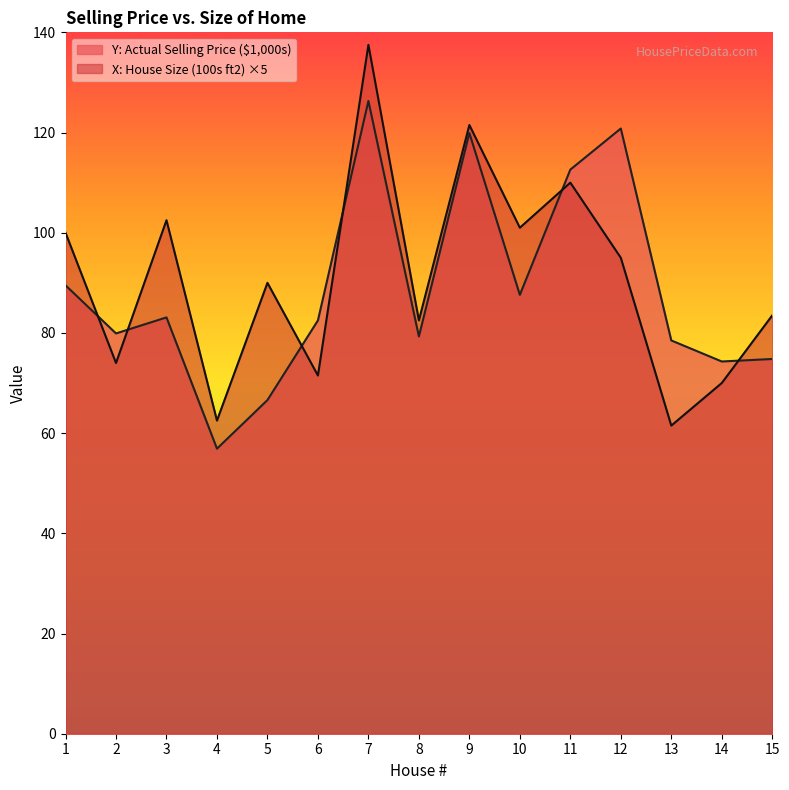

Which series has the widest spread of values?

X: House Size (100s ft2) ×5